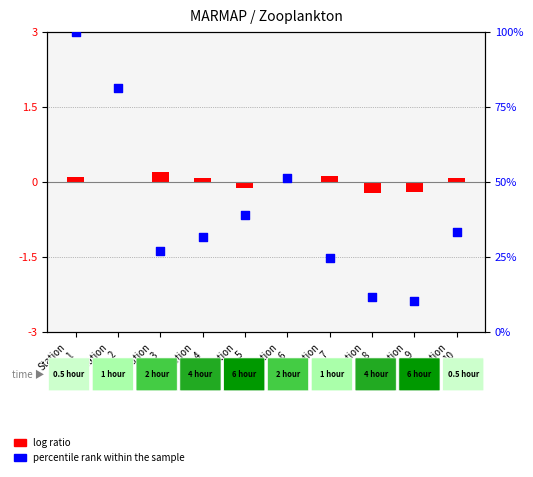

Approximately how many times larger is the value at Station
4 compared to Station
7?

1.3